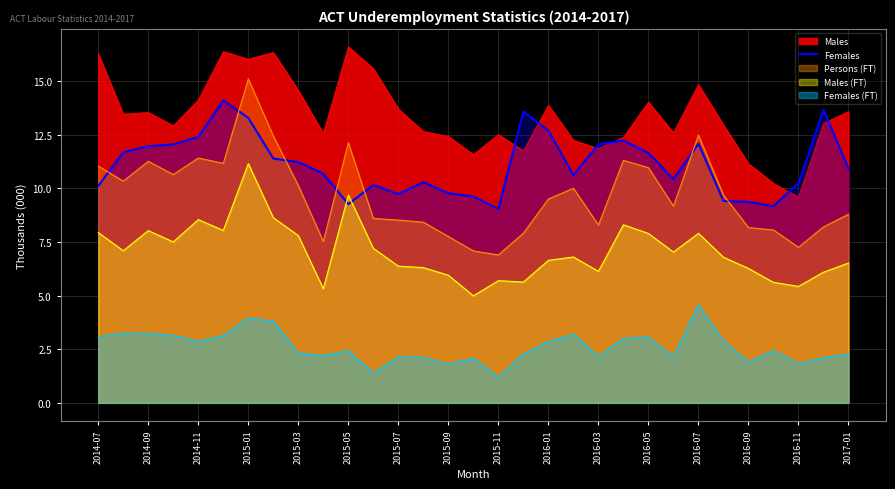

What is the difference between the highest and lowest values at 2016-01?

11.0